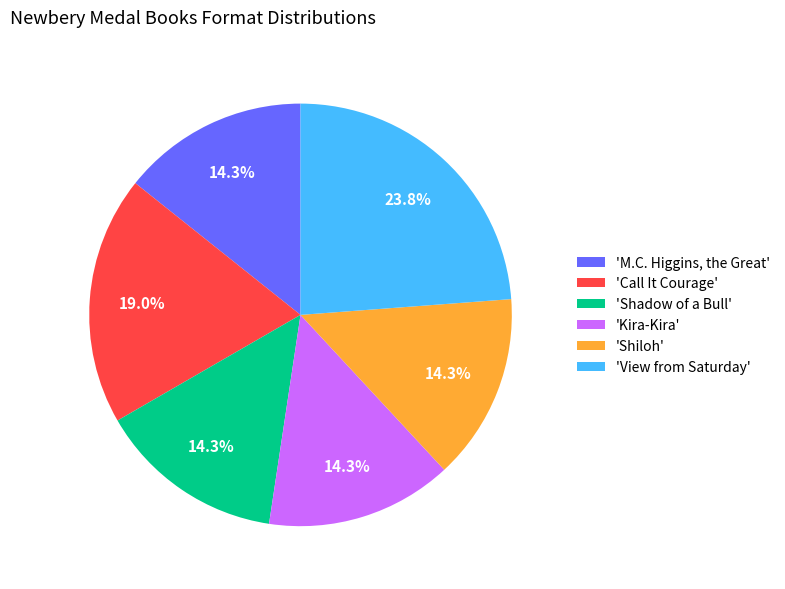

Which has a higher value, 'M.C. Higgins, the Great' or 'View from Saturday'?

'View from Saturday'